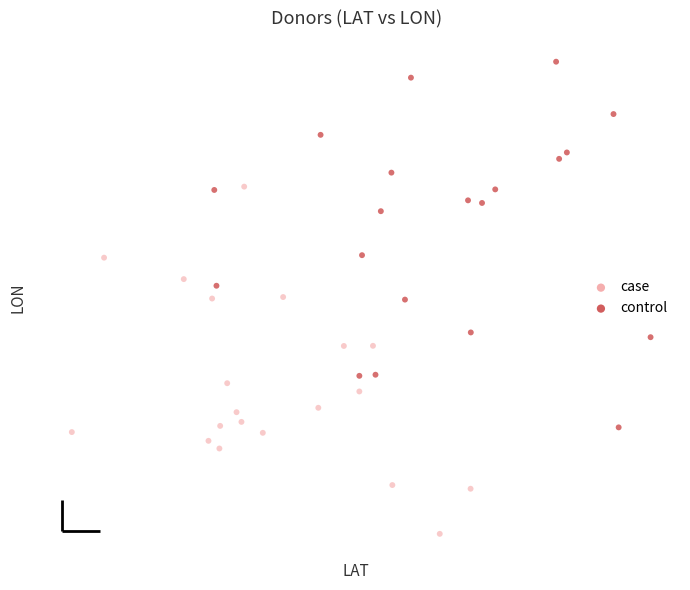

Which series reaches the maximum Y coordinate?

control